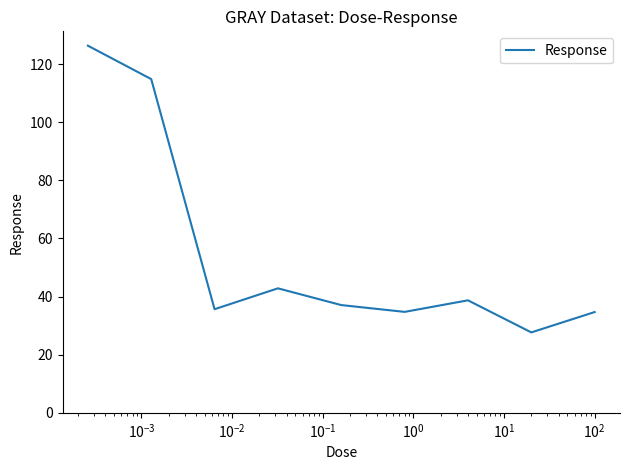

Does the chart have visible grid lines?

No